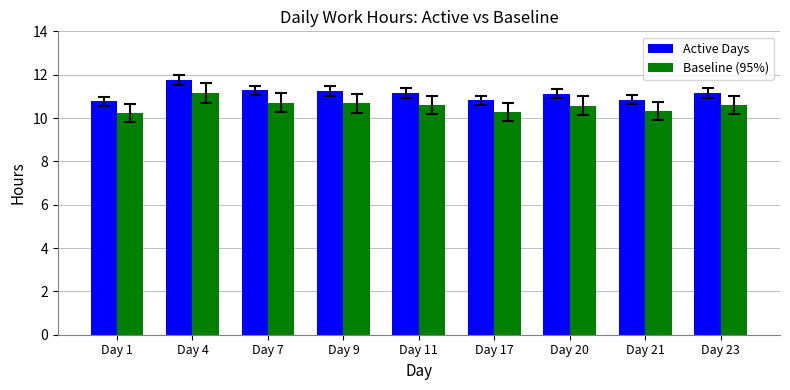

What is the spread (max minus min) of values at Day 11?

0.6